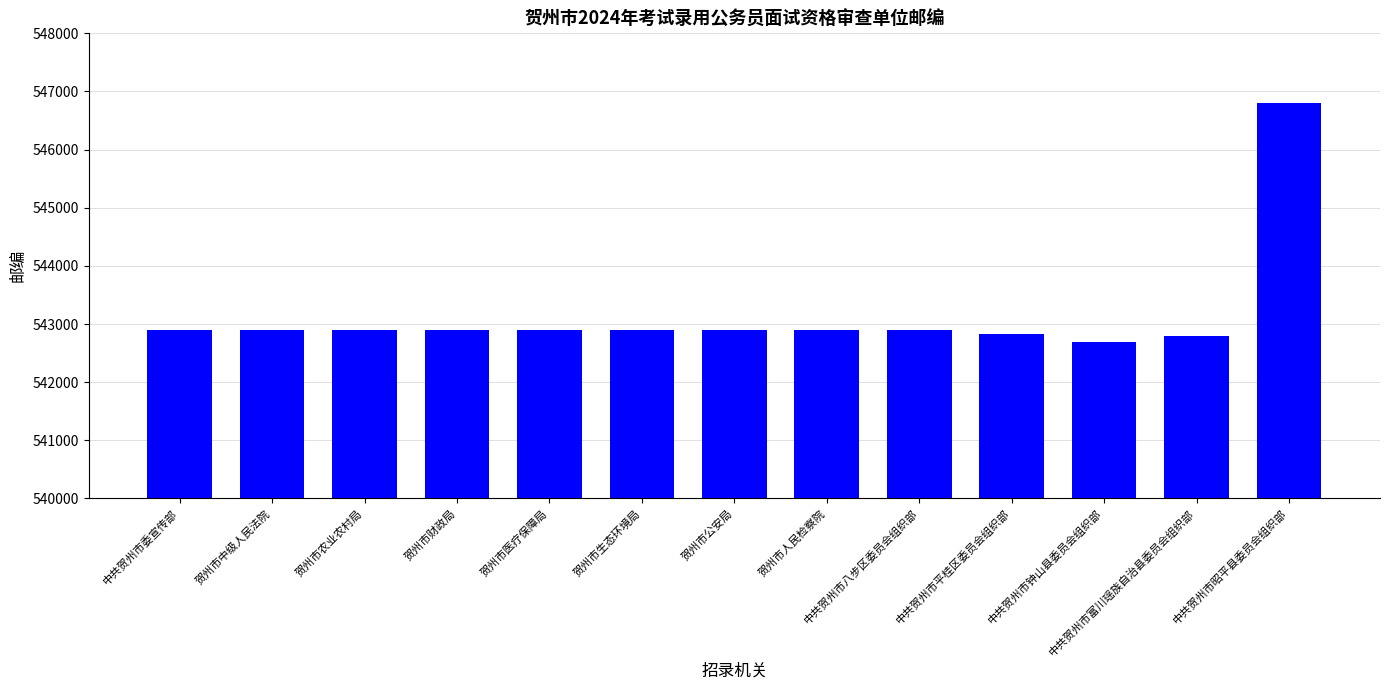

What is the ratio of the value at 中共贺州市八步区委员会组织部 to the value at 中共贺州市富川瑶族自治县委员会组织部?

1.0